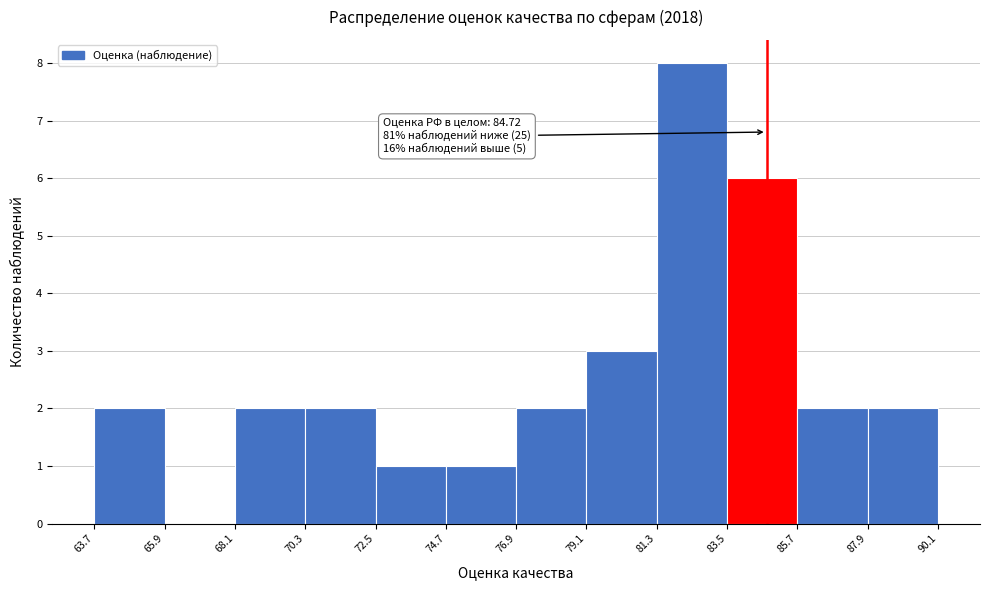

Which range on the x-axis has the tallest bar?

81.3 to 83.5